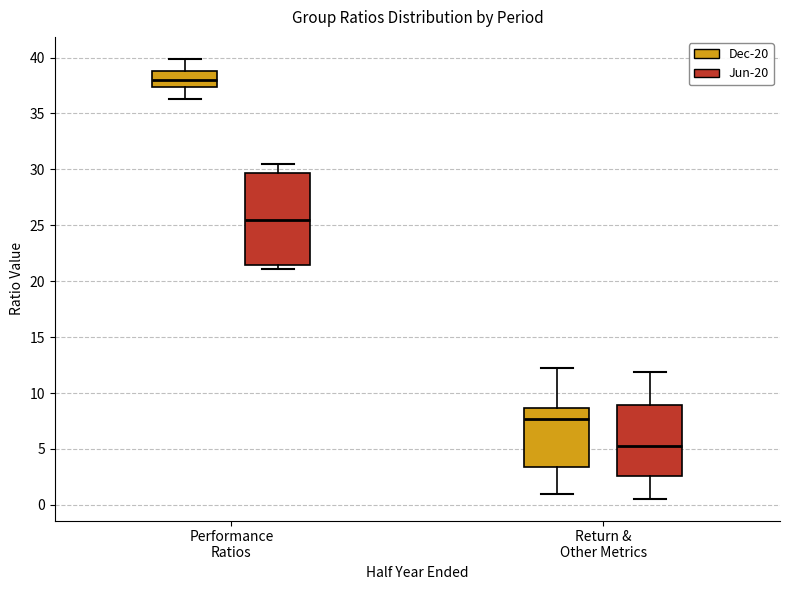

Reading left to right, read every box against the y-axis: the position of its median line, the range the box covers, and the ends of its whiskers. The values are not printed on the chart, so give them approximately, as read against the axis.

Performance Ratios (Dec-20): median 38.0, box 37.5 to 39.0, whiskers 36.5 to 40.0
Performance Ratios (Jun-20): median 25.5, box 21.5 to 29.5, whiskers 21.0 to 30.5
Return & Other Metrics (Dec-20): median 7.5, box 3.5 to 8.5, whiskers 1.0 to 12.0
Return & Other Metrics (Jun-20): median 5.5, box 2.5 to 9.0, whiskers 0.5 to 12.0